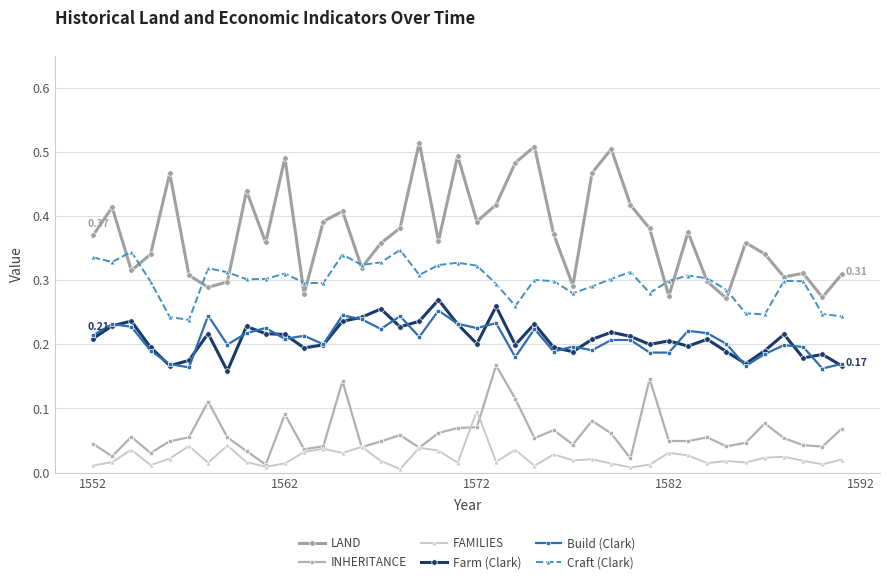

True or false: INHERITANCE has more than 2 points higher than both neighbors.

True